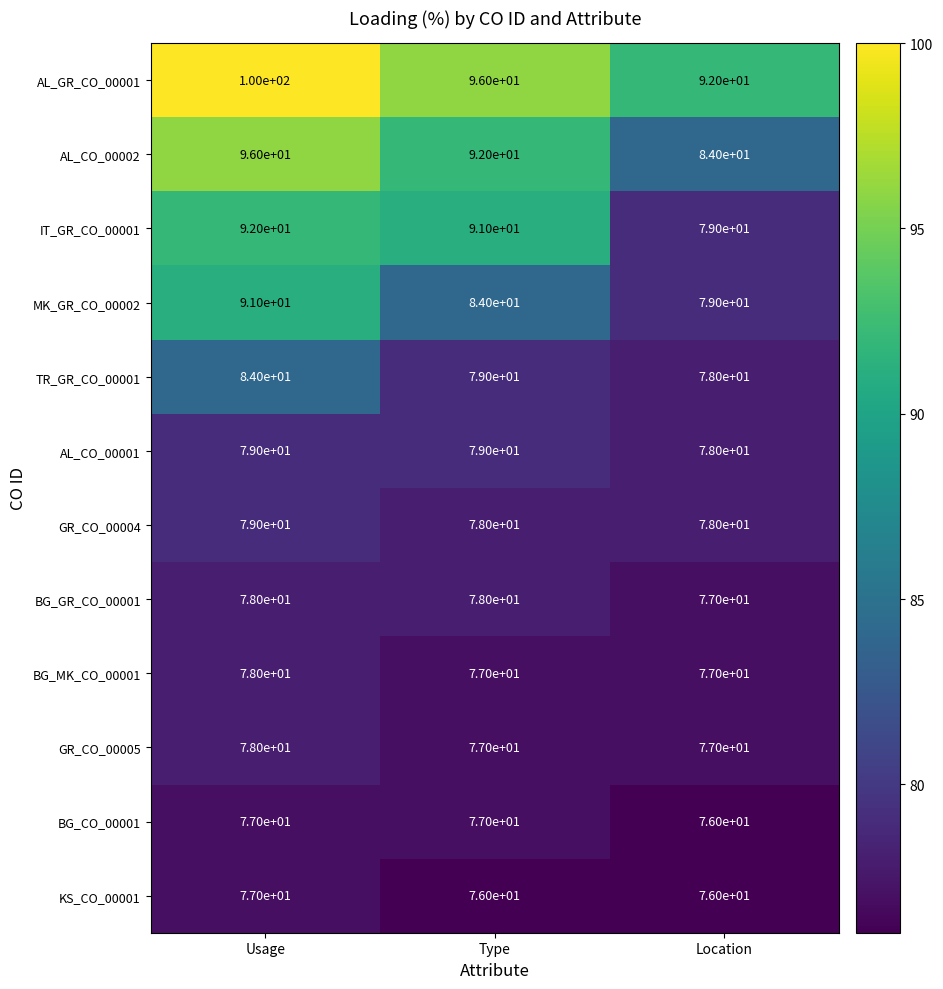

At Type, list the series in order from largest to smallest.

AL_GR_CO_00001, AL_CO_00002, IT_GR_CO_00001, MK_GR_CO_00002, TR_GR_CO_00001, AL_CO_00001, GR_CO_00004, BG_GR_CO_00001, BG_MK_CO_00001, GR_CO_00005, BG_CO_00001, KS_CO_00001